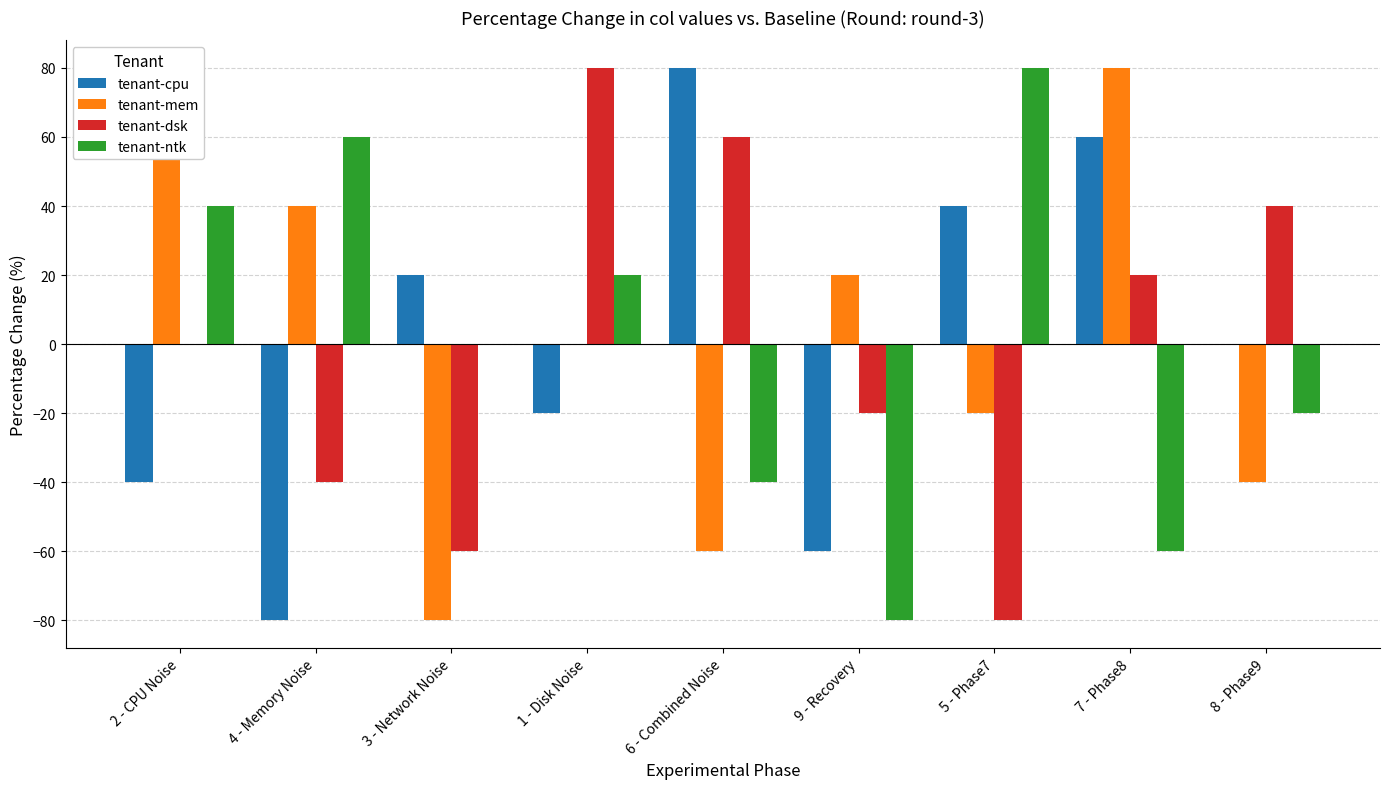

What is the maximum value for tenant-dsk?

80